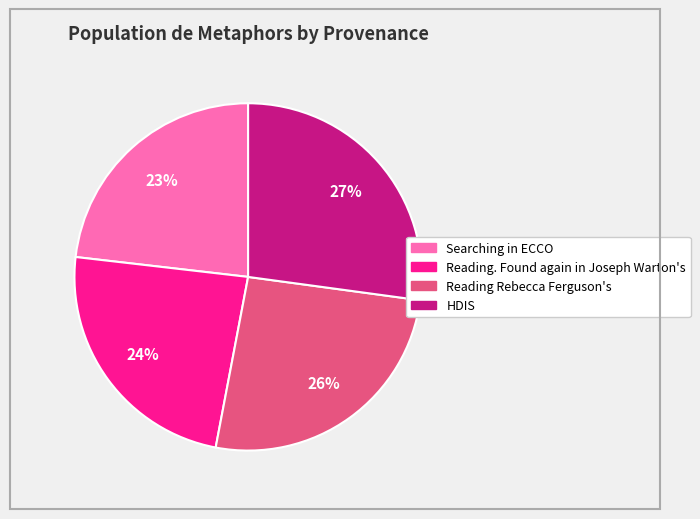

Which slice is the smallest?

Searching in ECCO